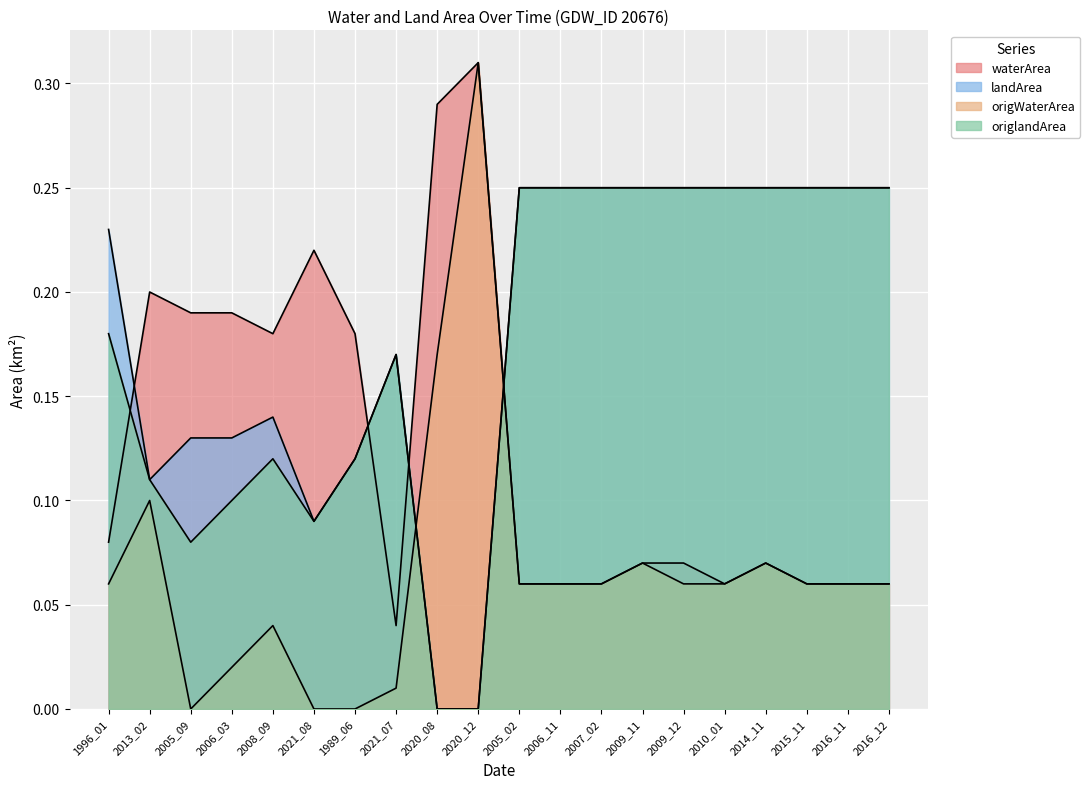

Reading left to right, what are all the values shown in this chart?

waterArea: 1996_01=0.1	2013_02=0.2	2005_09=0.2	2006_03=0.2	2008_09=0.2	2021_08=0.2	1989_06=0.2	2021_07=0.0	2020_08=0.3	2020_12=0.3	2005_02=0.1	2006_11=0.1	2007_02=0.1	2009_11=0.1	2009_12=0.1	2010_01=0.1	2014_11=0.1	2015_11=0.1	2016_11=0.1	2016_12=0.1
landArea: 1996_01=0.2	2013_02=0.1	2005_09=0.1	2006_03=0.1	2008_09=0.1	2021_08=0.1	1989_06=0.1	2021_07=0.2	2020_08=0.0	2020_12=0.0	2005_02=0.2	2006_11=0.2	2007_02=0.2	2009_11=0.2	2009_12=0.2	2010_01=0.2	2014_11=0.2	2015_11=0.2	2016_11=0.2	2016_12=0.2
origWaterArea: 1996_01=0.1	2013_02=0.1	2005_09=0.0	2006_03=0.0	2008_09=0.0	2021_08=0.0	1989_06=0.0	2021_07=0.0	2020_08=0.2	2020_12=0.3	2005_02=0.1	2006_11=0.1	2007_02=0.1	2009_11=0.1	2009_12=0.1	2010_01=0.1	2014_11=0.1	2015_11=0.1	2016_11=0.1	2016_12=0.1
origlandArea: 1996_01=0.2	2013_02=0.1	2005_09=0.1	2006_03=0.1	2008_09=0.1	2021_08=0.1	1989_06=0.1	2021_07=0.2	2020_08=0.0	2020_12=0.0	2005_02=0.2	2006_11=0.2	2007_02=0.2	2009_11=0.2	2009_12=0.2	2010_01=0.2	2014_11=0.2	2015_11=0.2	2016_11=0.2	2016_12=0.2